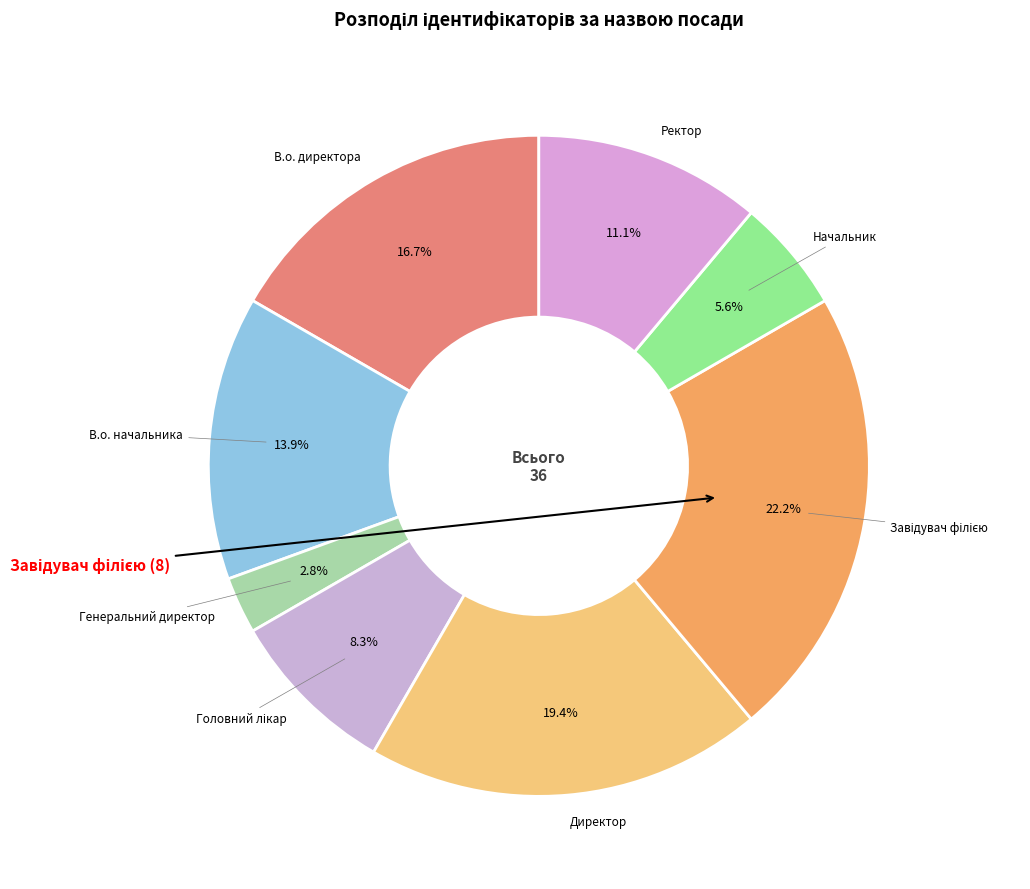

To the nearest percent, what is the average slice percentage?

12%